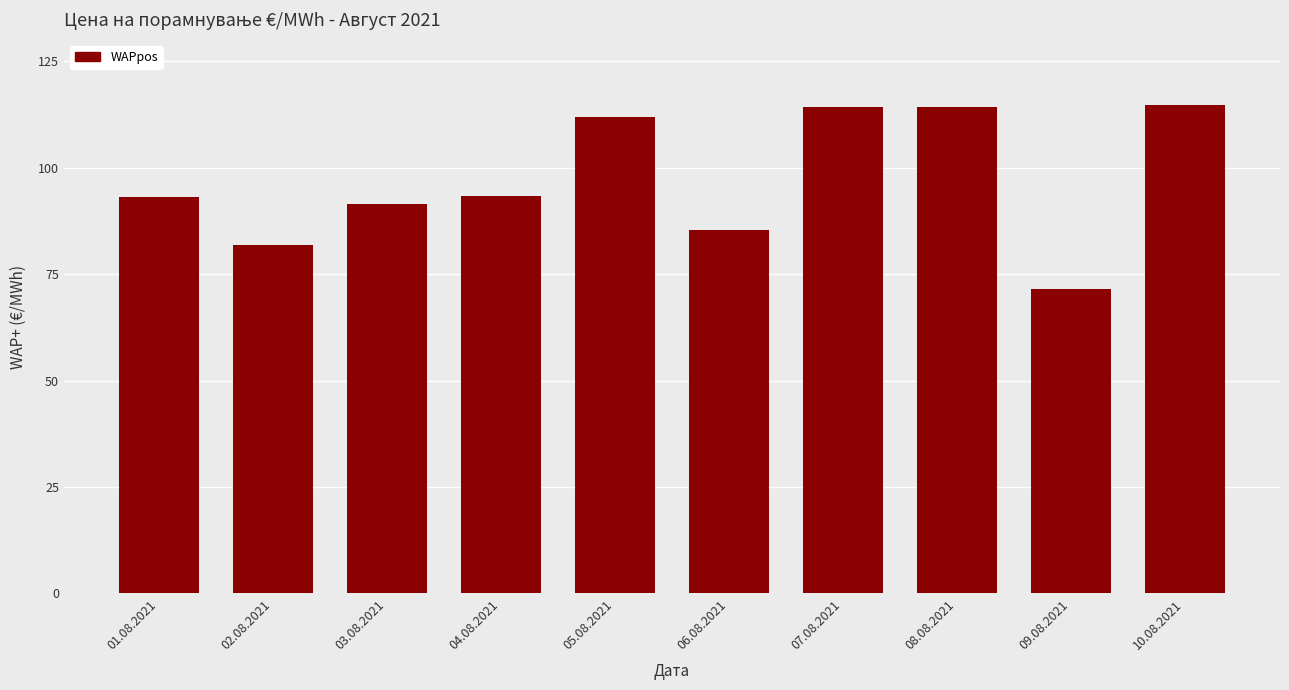

What is the average value?

97.1